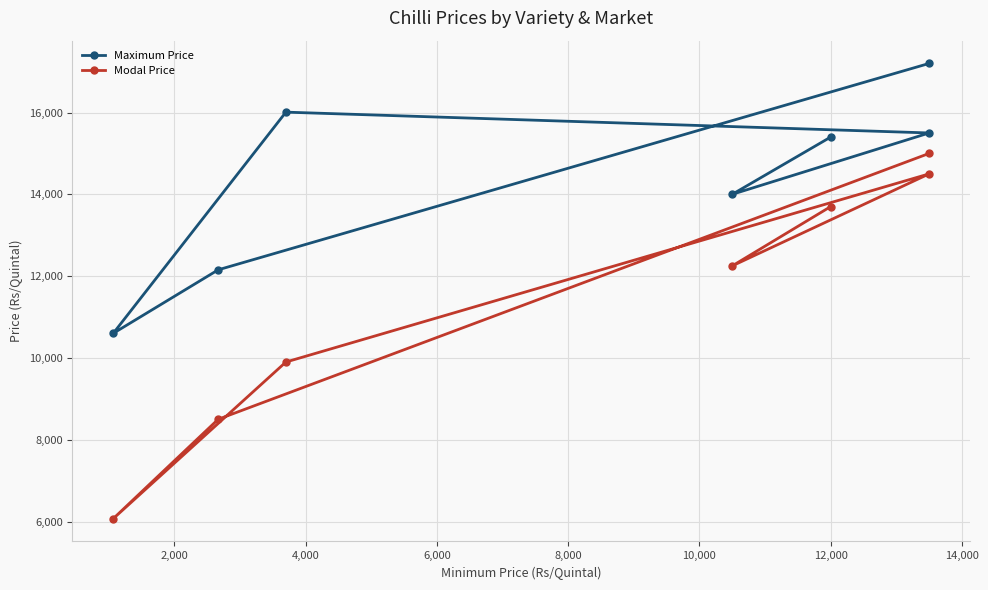

True or false: Maximum Price and Modal Price intersect in this chart.

False